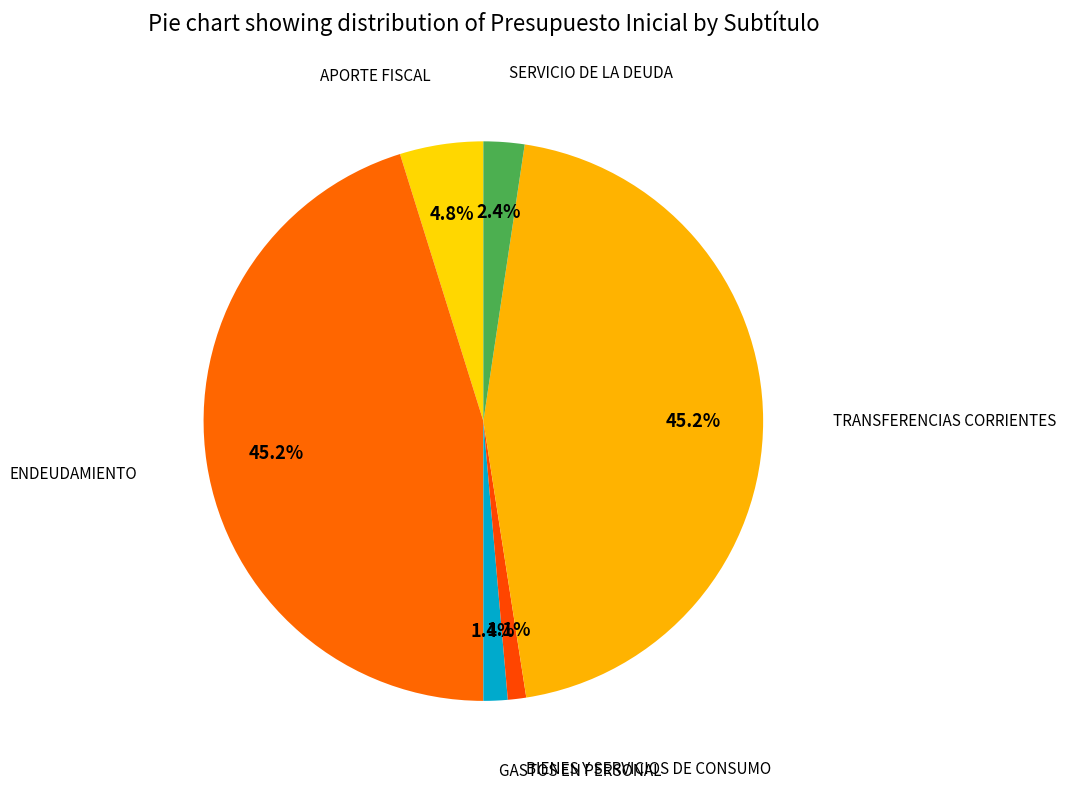

Count the number of slices in the pie.

6